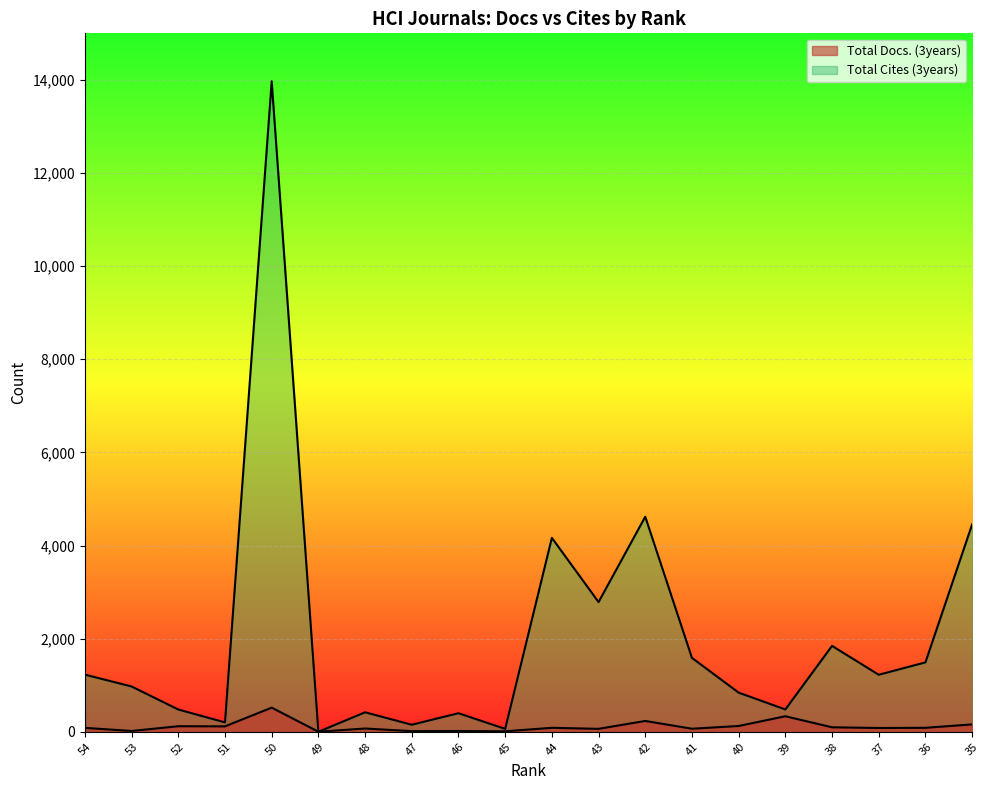

At which label is Total Cites (3years) closest to 6985?

42